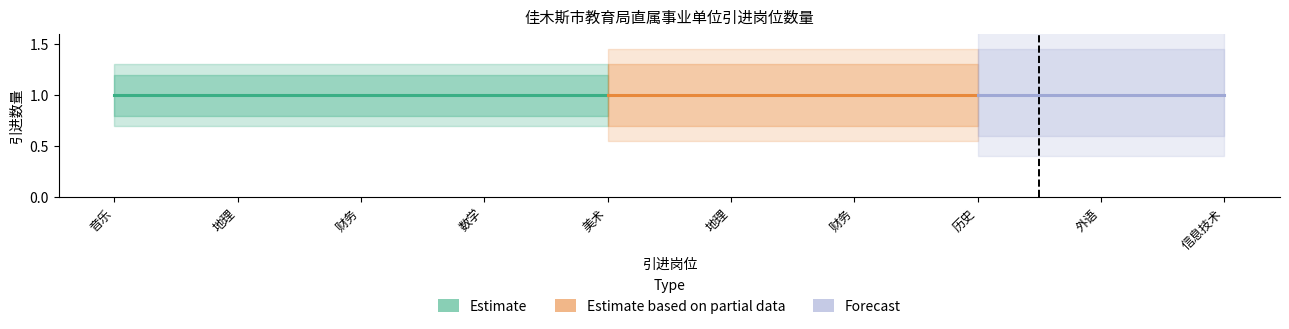

At 地理, list the series in order from smallest to largest.

引进数量_lower, 引进数量, 引进数量_upper